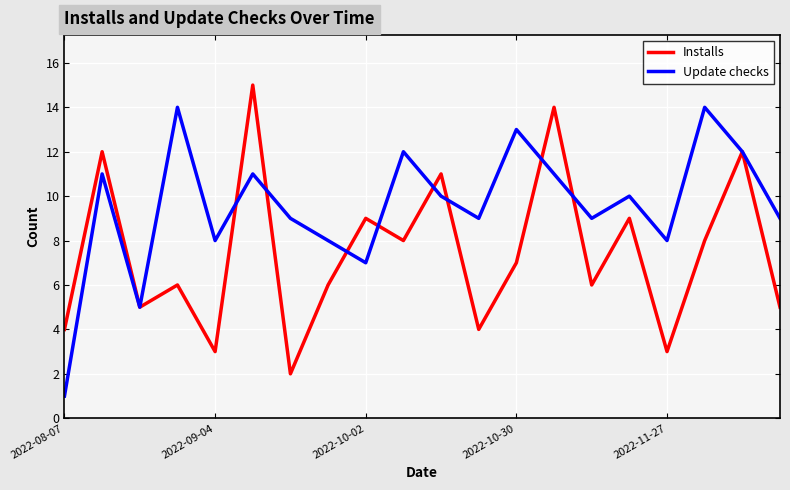

List the series in order of their overall mean, lowest first.

Installs, Update checks